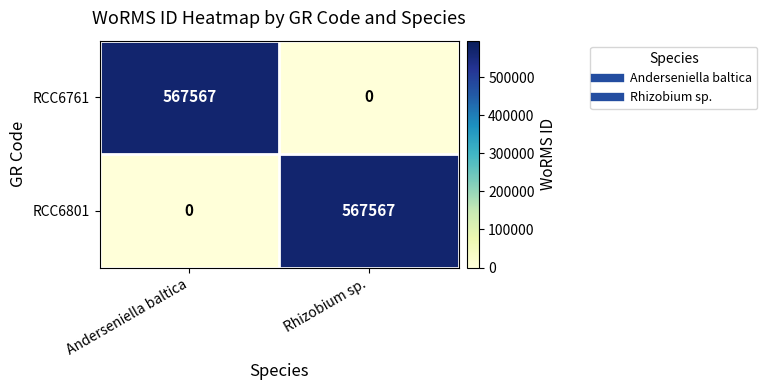

The value of RCC6761 at Anderseniella baltica is 567567. True or false?

True